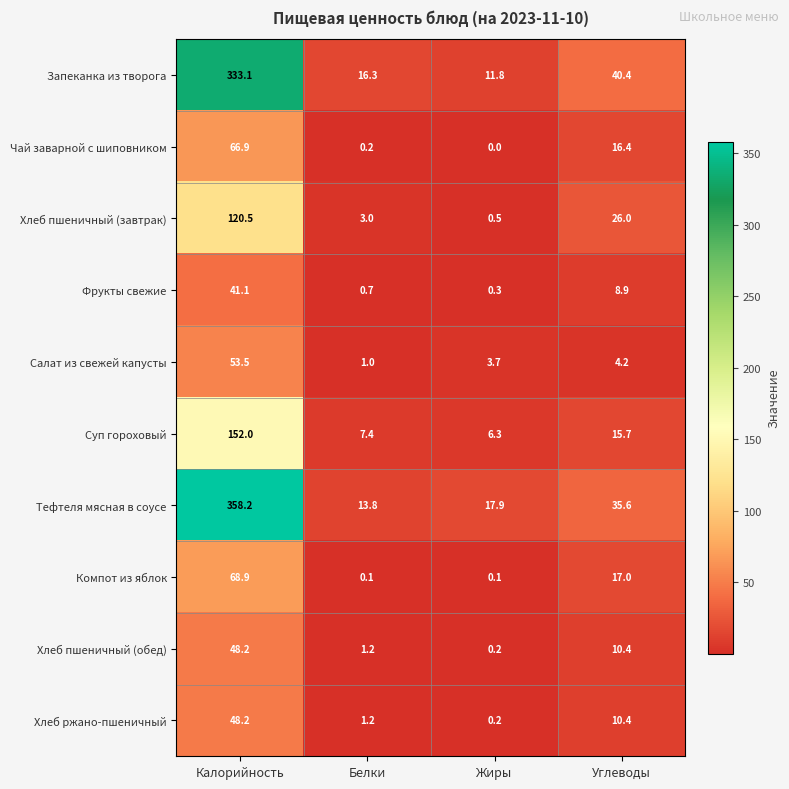

Which category has the lowest value across all series?

Жиры